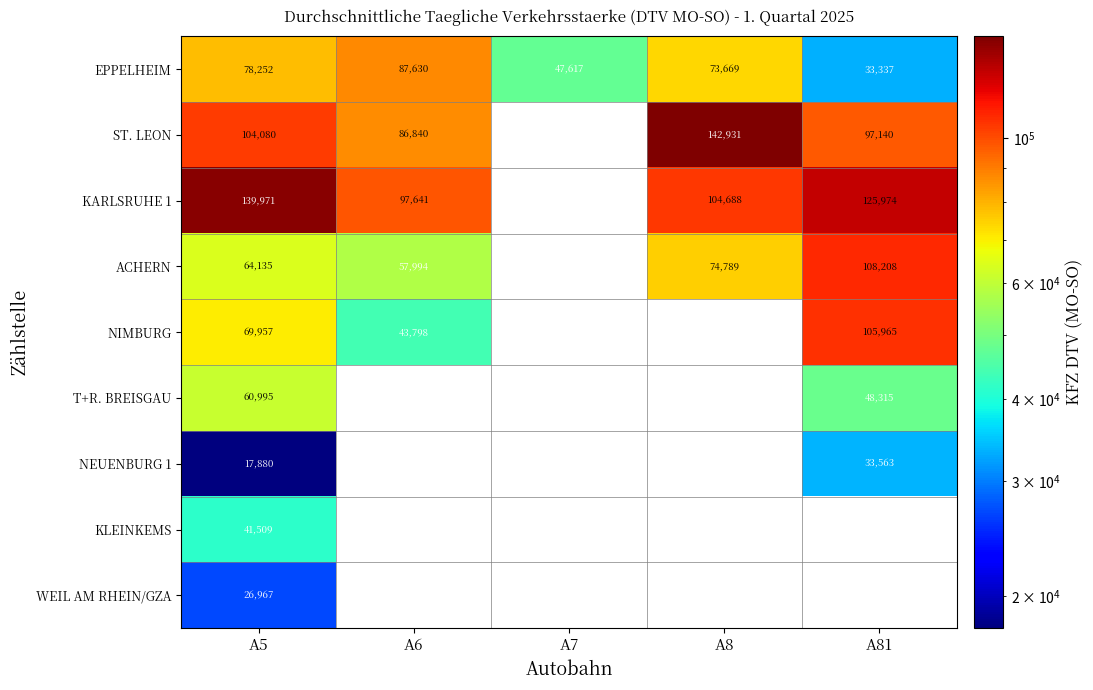

What is the difference between the highest and lowest values at A5?

122091